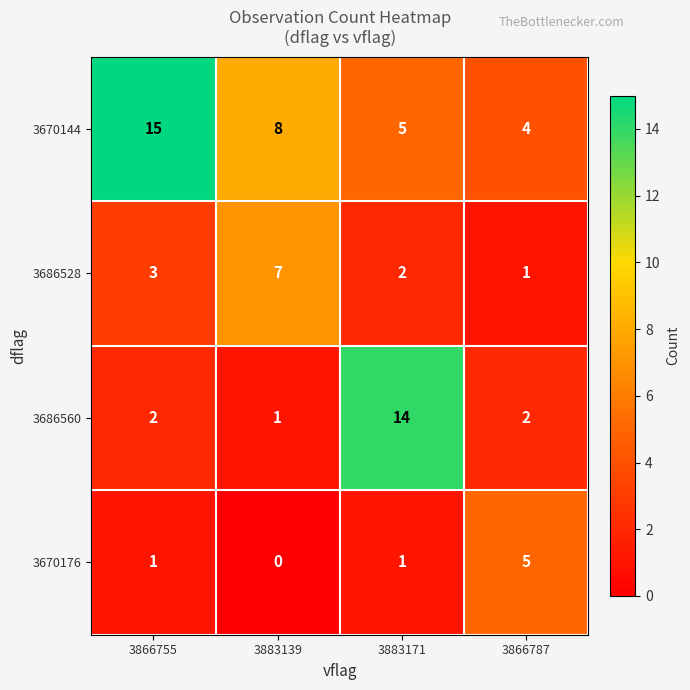

The 3670144 series shows 3 at 3866787. True or false?

False